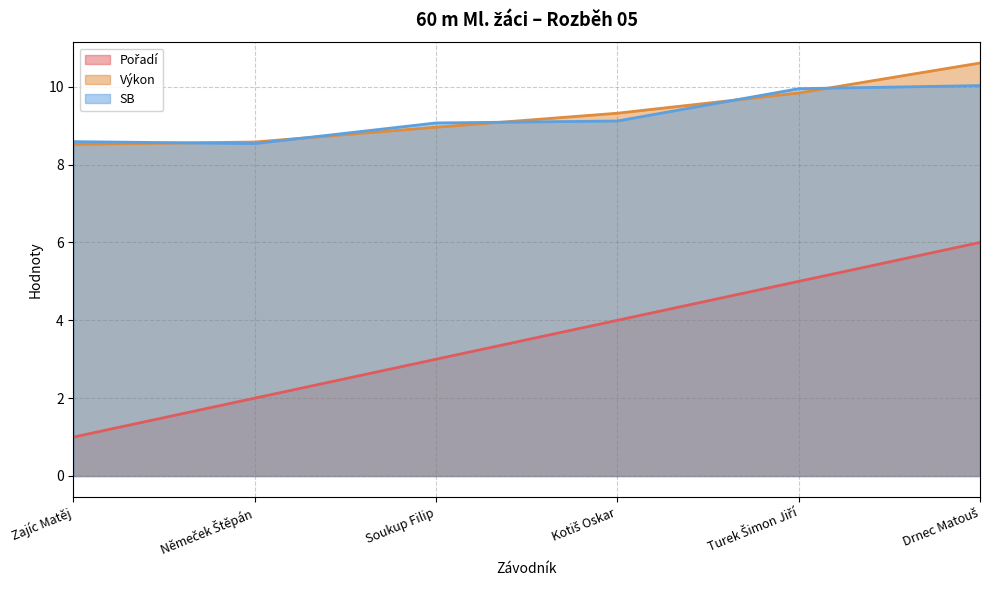

What is the difference between the maximum and minimum values in the SB series?

1.5